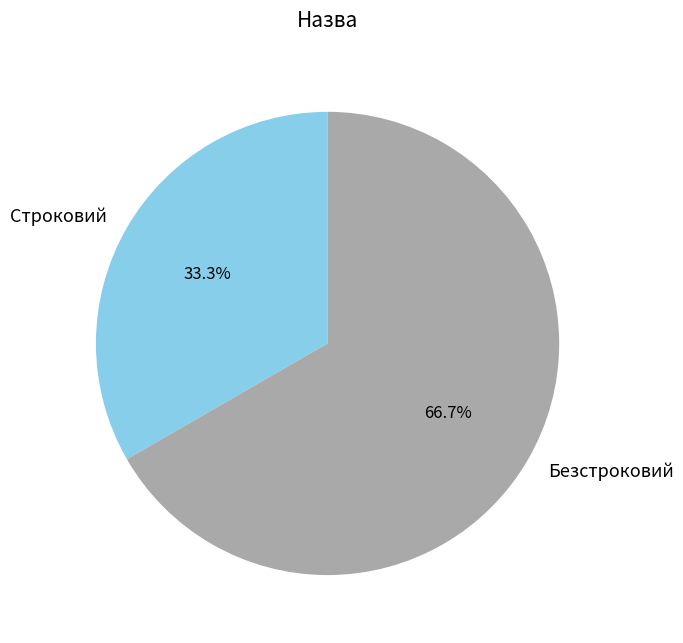

What is the ratio of the value at Строковий to the value at Безстроковий?

0.5